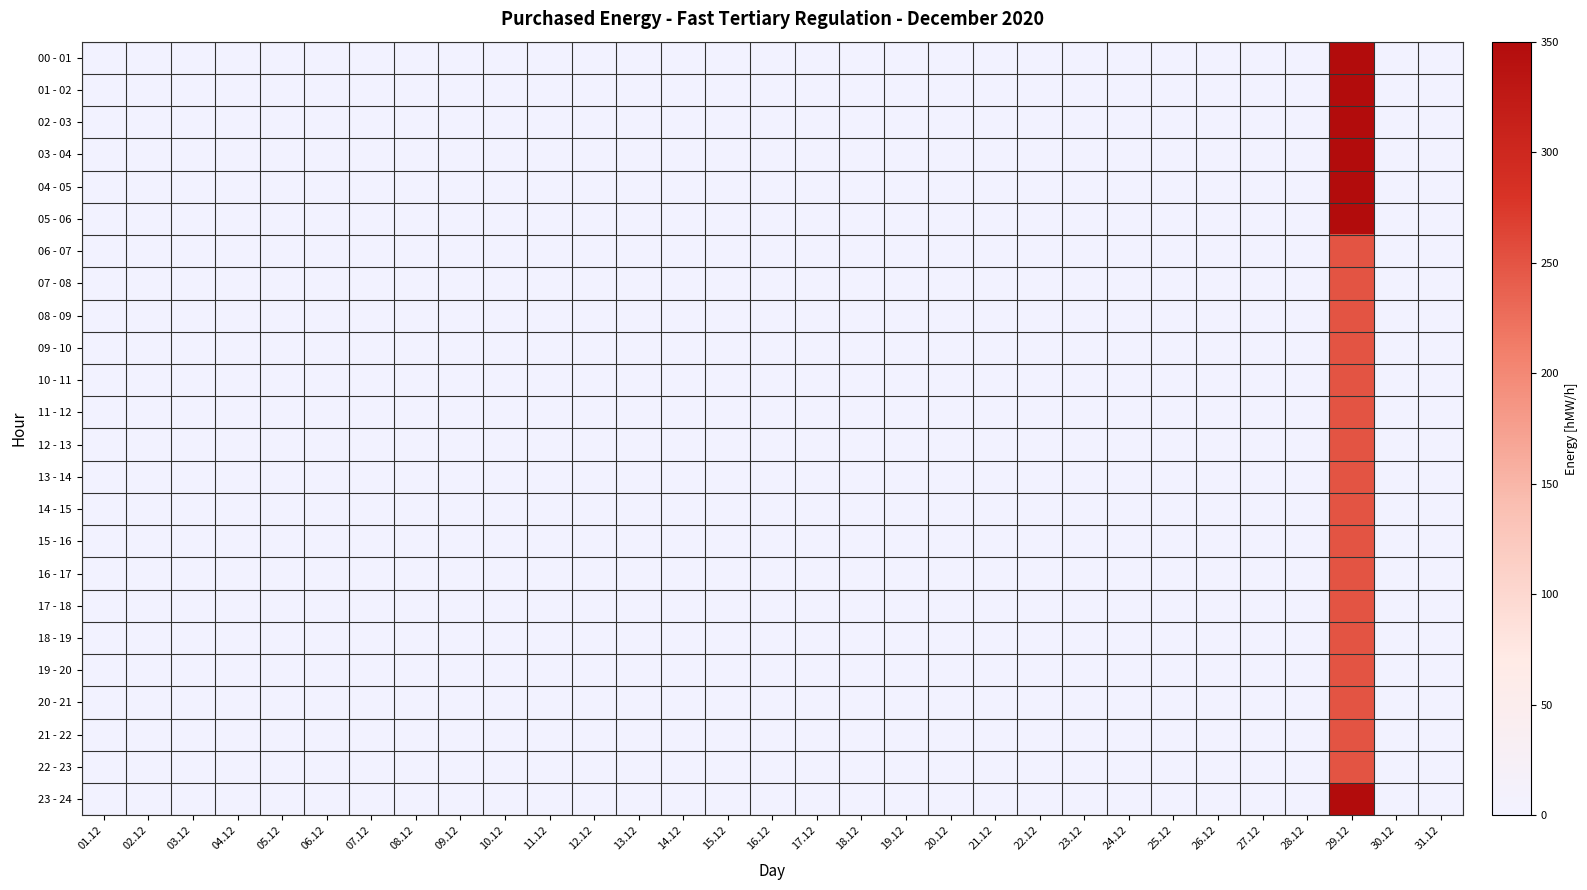

Rank the series at 06.12 from lowest to highest value.

00 - 01, 01 - 02, 02 - 03, 03 - 04, 04 - 05, 05 - 06, 06 - 07, 07 - 08, 08 - 09, 09 - 10, 10 - 11, 11 - 12, 12 - 13, 13 - 14, 14 - 15, 15 - 16, 16 - 17, 17 - 18, 18 - 19, 19 - 20, 20 - 21, 21 - 22, 22 - 23, 23 - 24